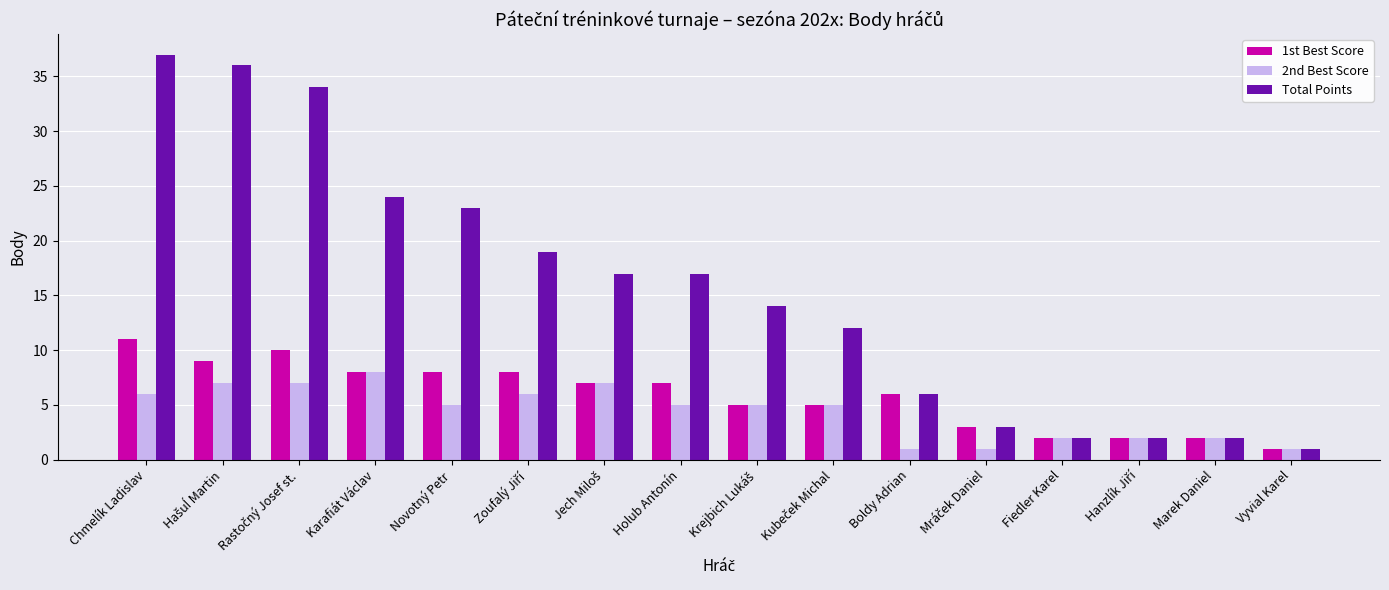

What is the difference between the second highest and minimum values in the Total Points series?

35